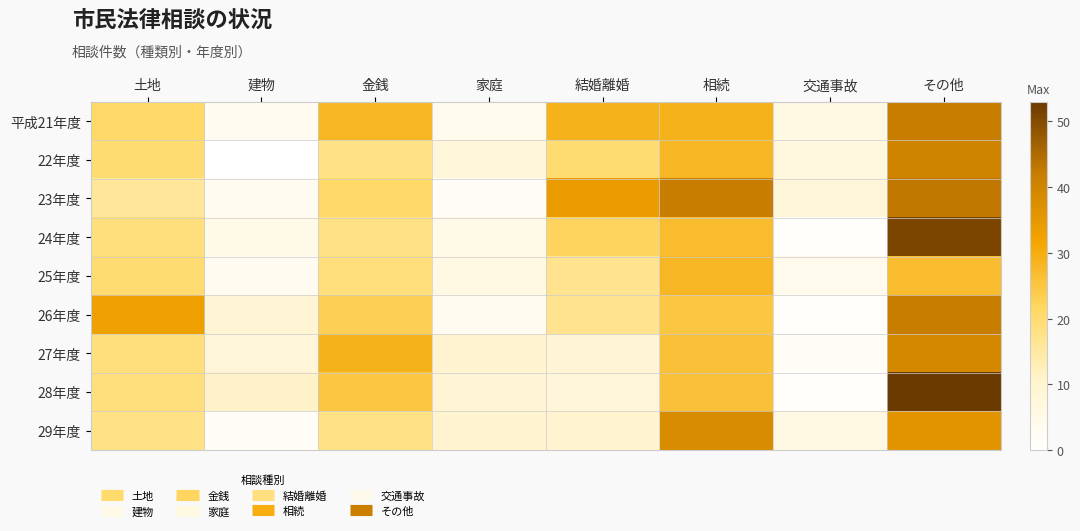

Count the number of categories in the chart.

8